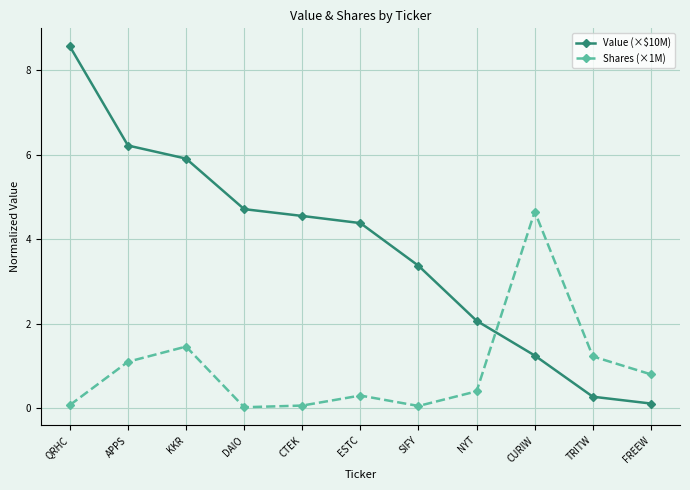

Between which two adjacent categories do Value (×$10M) and Shares (×1M) first intersect?

NYT and CURIW